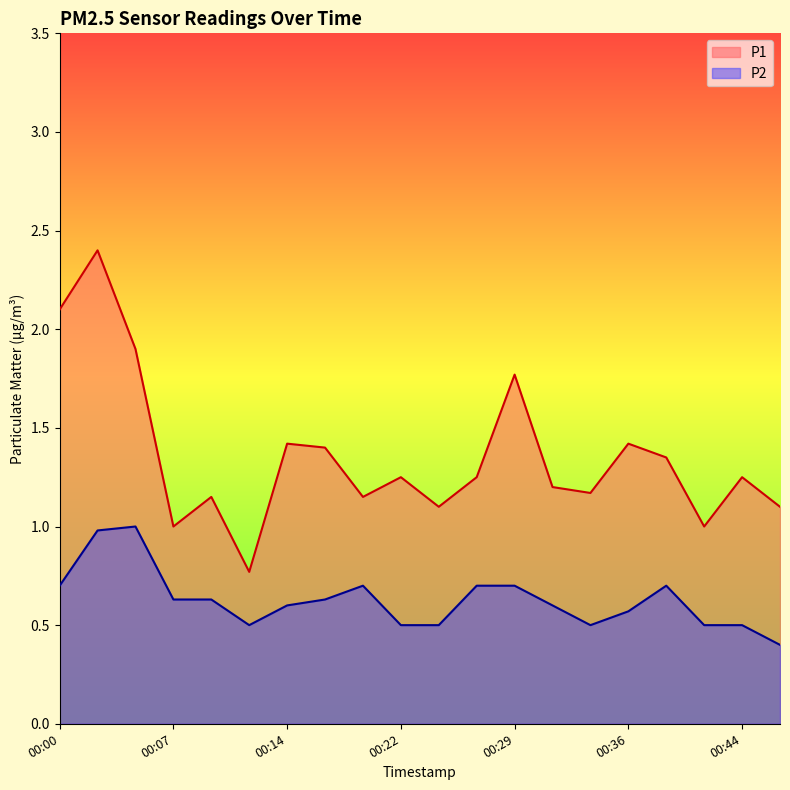

Rank the series by their average value, from highest to lowest.

P1, P2